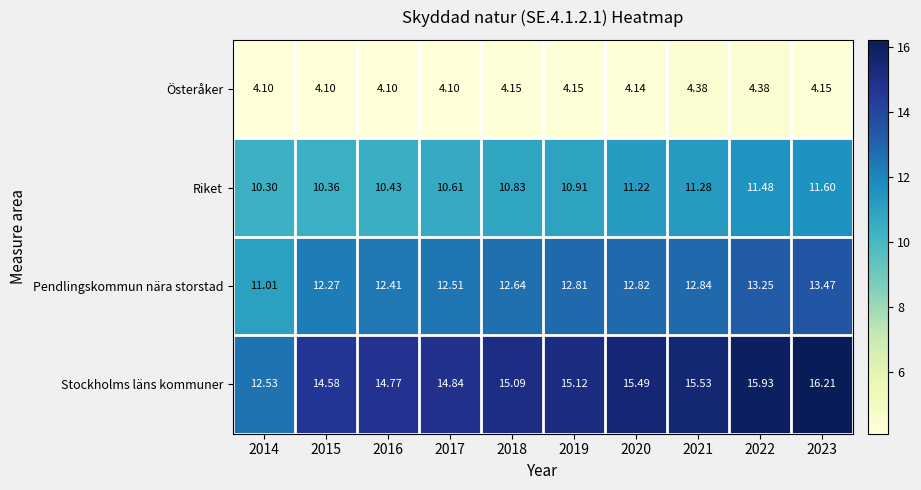

Which series has the largest total across all categories?

Stockholms läns kommuner